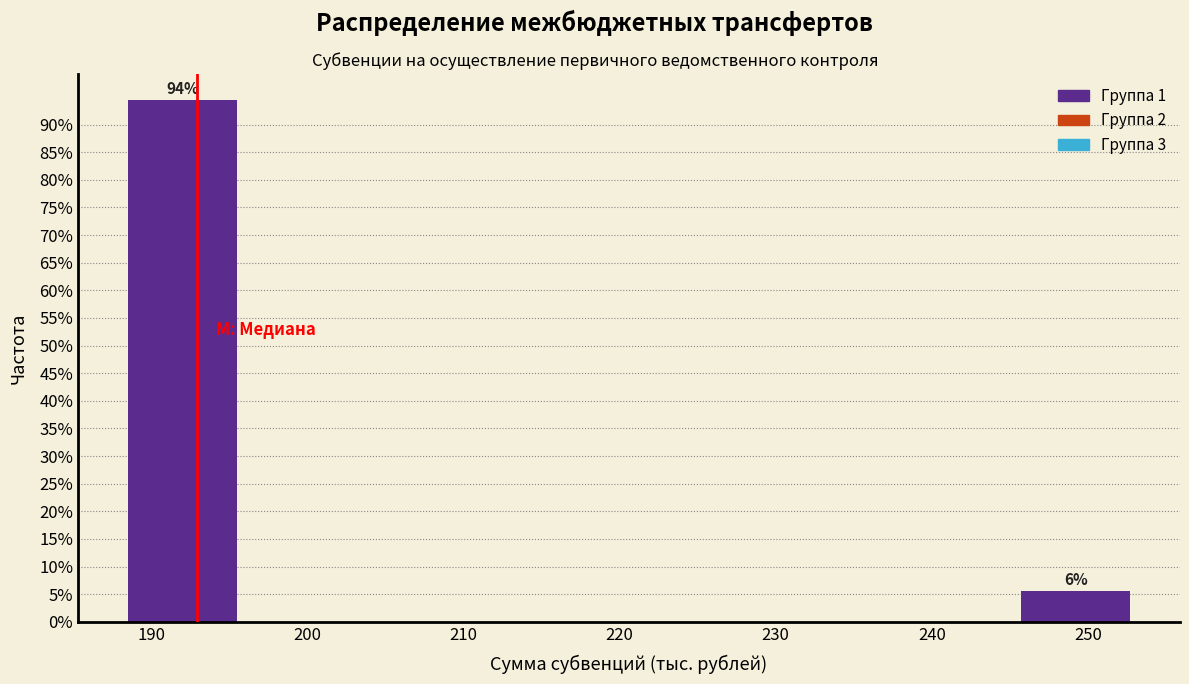

Over which range of the x-axis is the bar tallest?

188 to 196